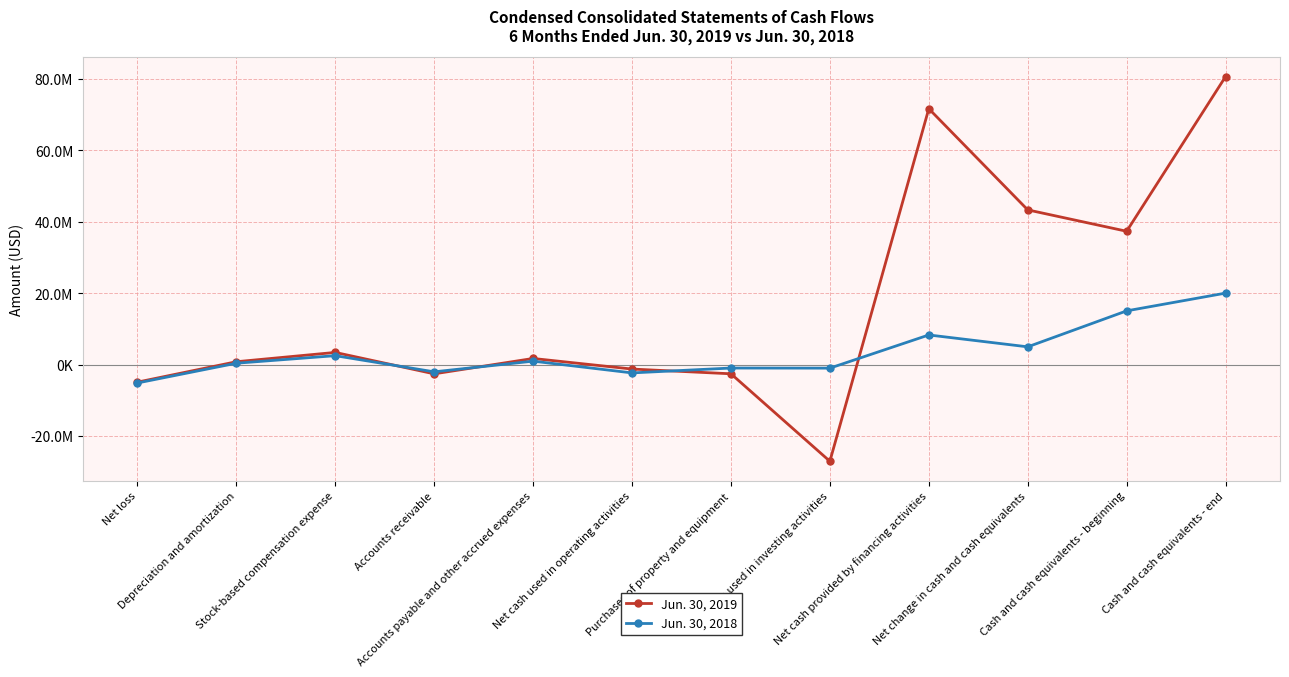

How many values in the Jun. 30, 2019 series are below 1712648?

6